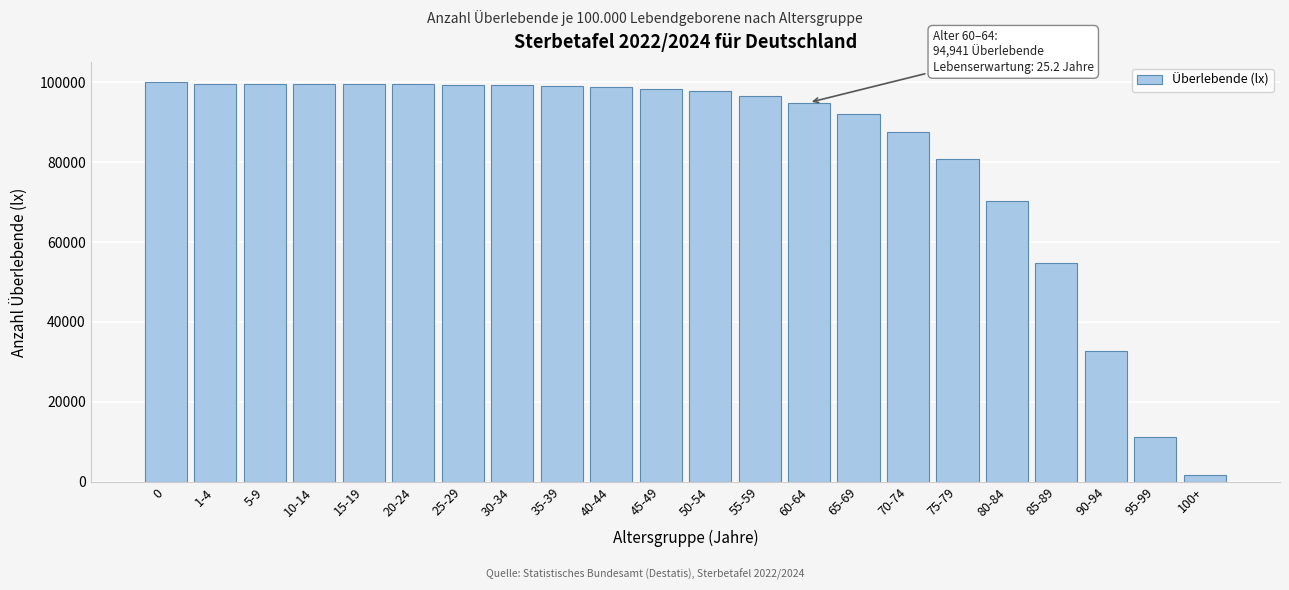

Which category has the lowest value across all series?

100+